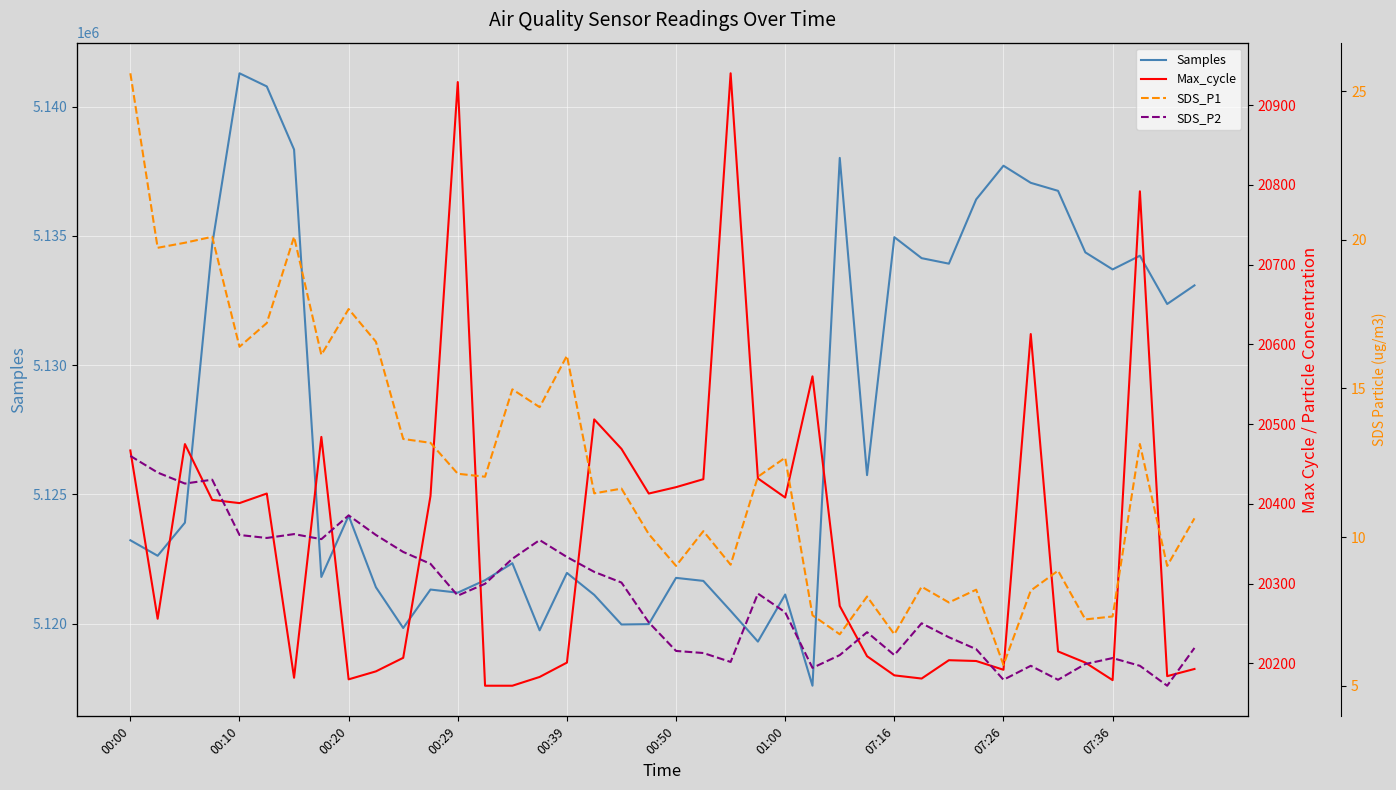

What is the value of the Max_cycle point at the 22nd from the left?

20431.0